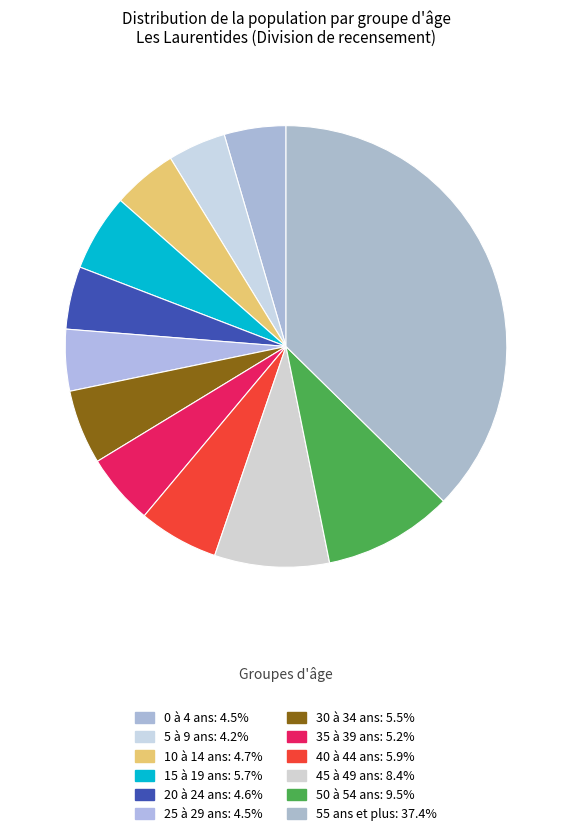

What is the ratio of the value at 10 à 14 ans to the value at 30 à 34 ans?

0.9